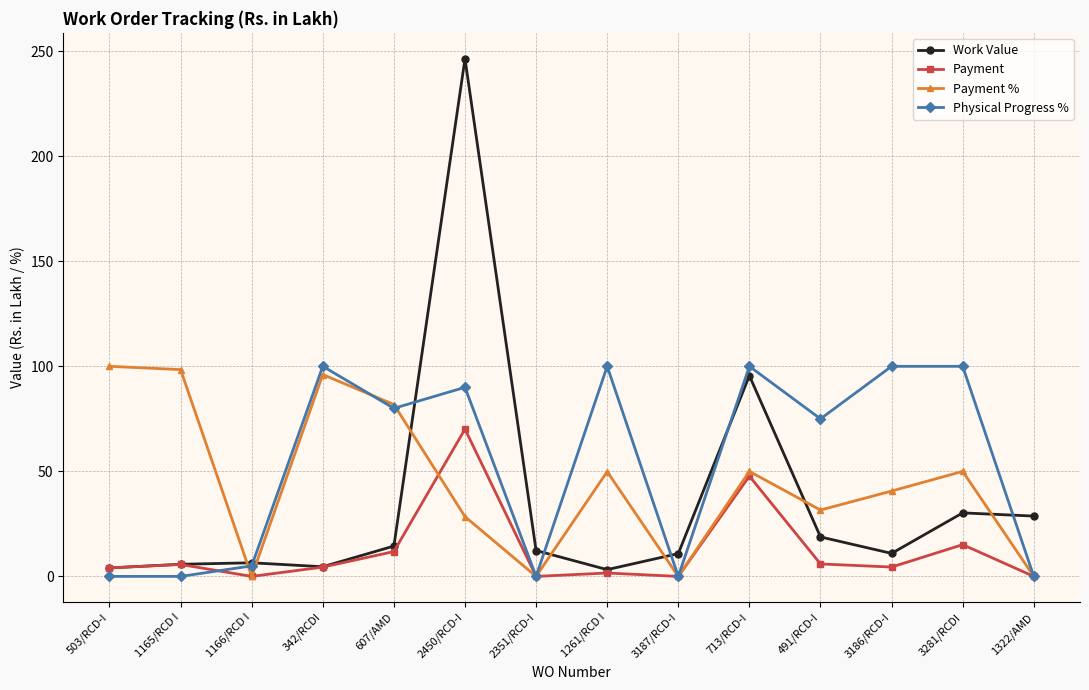

What are all the series names shown in the legend?

Work Value, Payment, Payment %, Physical Progress %